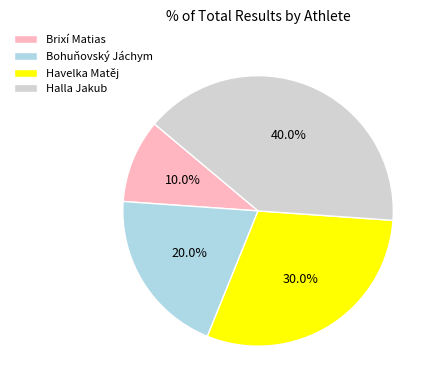

To the nearest percent, what is the difference between the Brixí Matias and Halla Jakub slice percentages?

30%